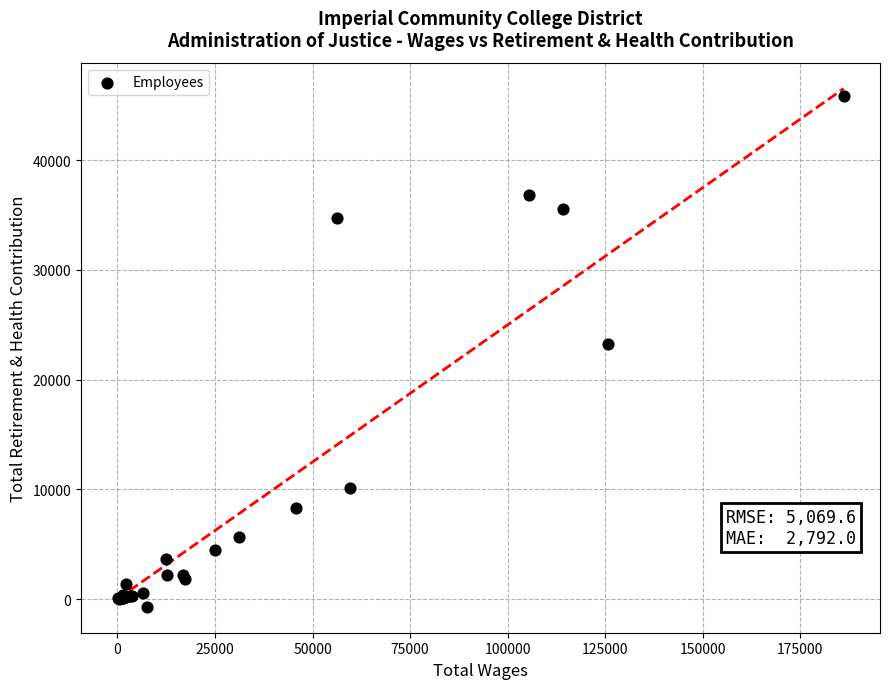

What Y value in the scatter plot is closest to 22576?

23211